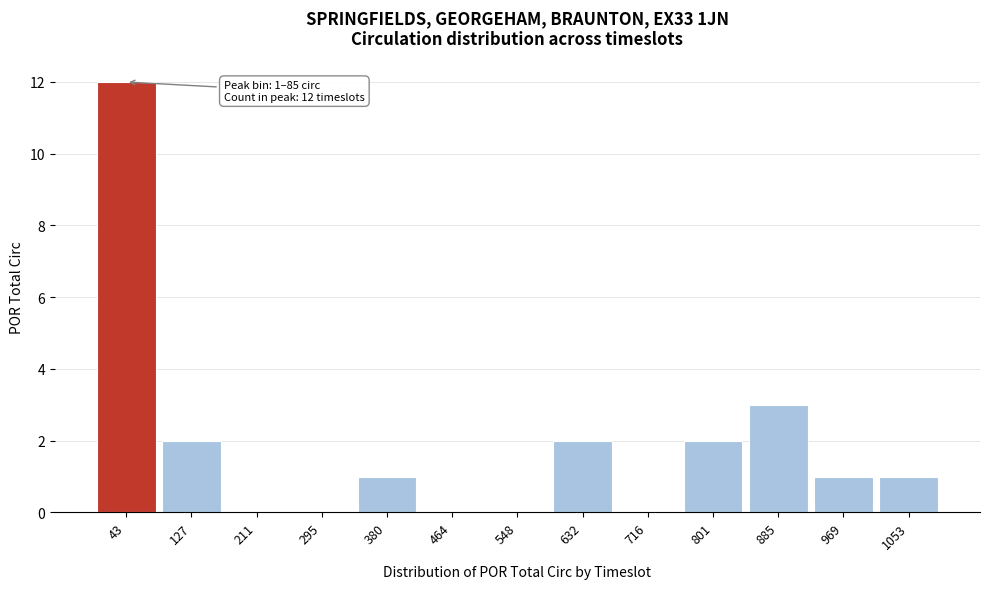

Reading left to right, transcribe all the data shown in this chart.

43=12	127=2	211=0	295=0	380=1	464=0	548=0	632=2	716=0	801=2	885=3	969=1	1053=1